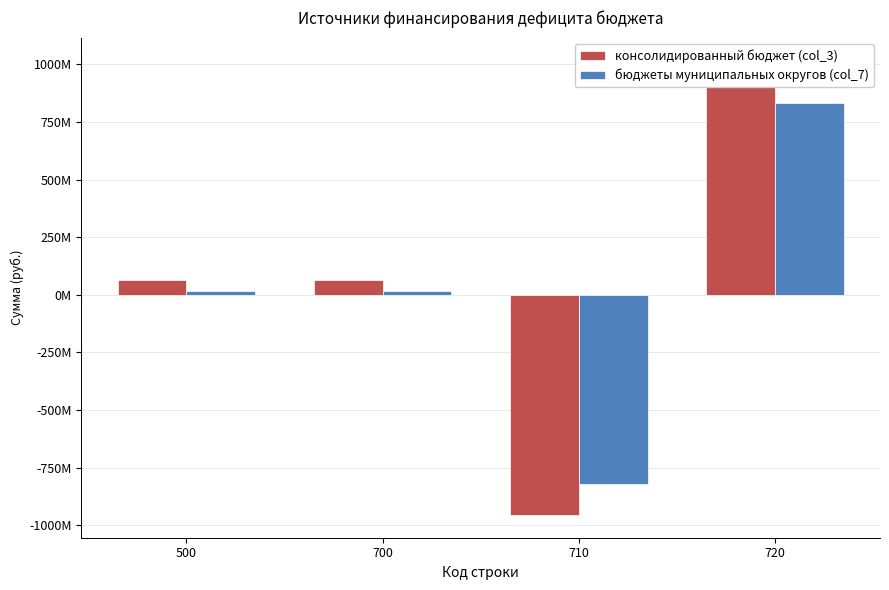

At how many categories does at least one series exceed -899564666?

4